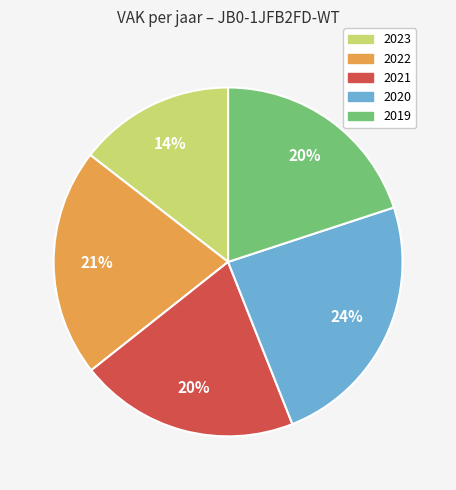

Do 2020 and 2021 together represent more than half of the pie?

No